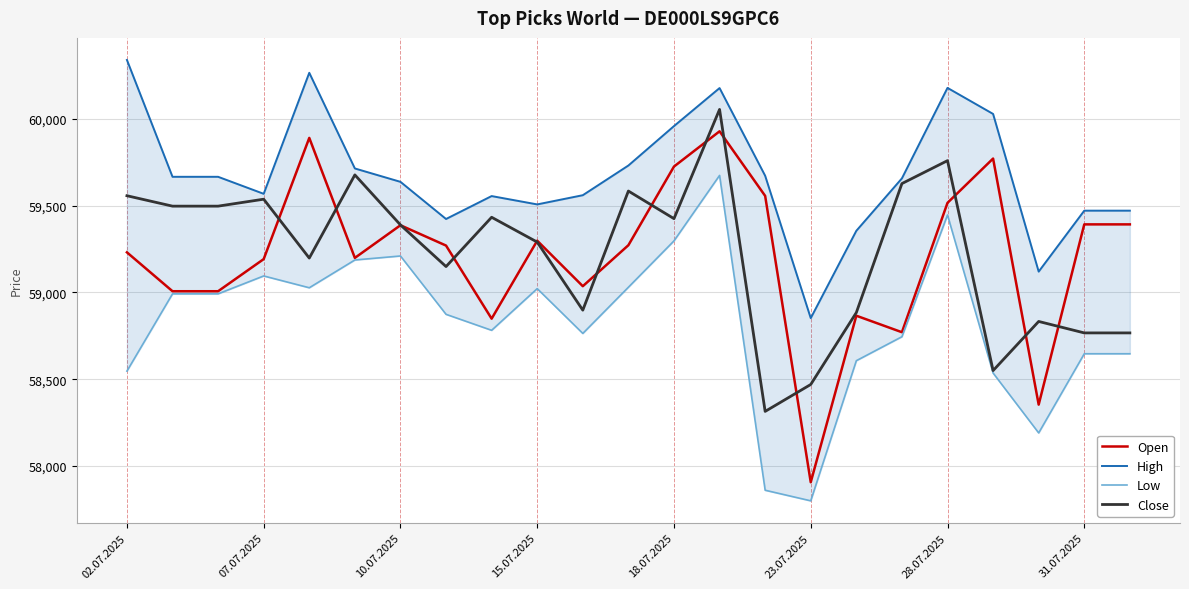

Between 02.07.2025 and 31.07.2025, which series saw the biggest shift?

High